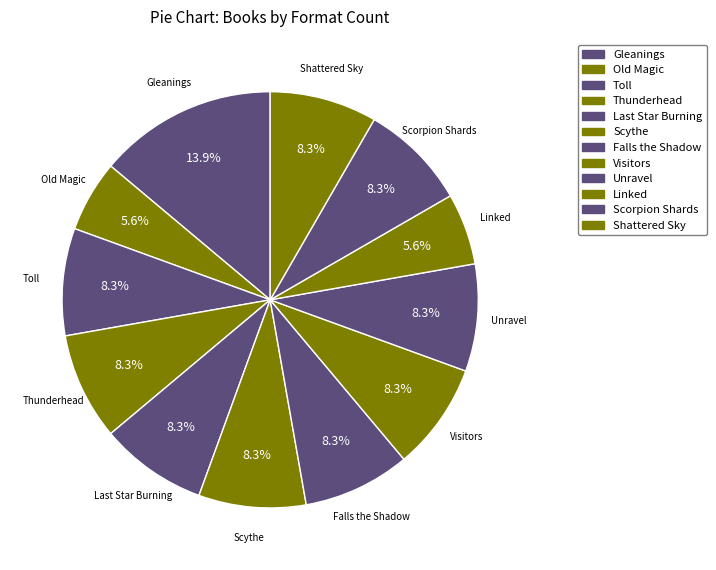

Between Falls the Shadow and Gleanings, which is larger?

Gleanings